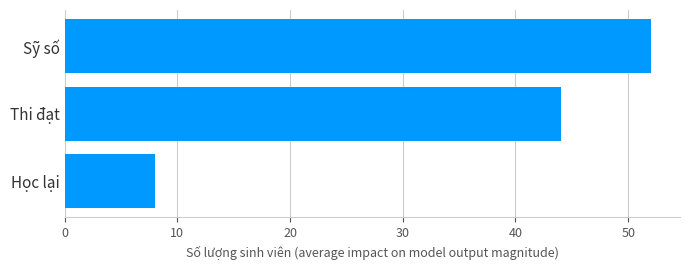

At which label is the value closest to 30?

Thi đạt